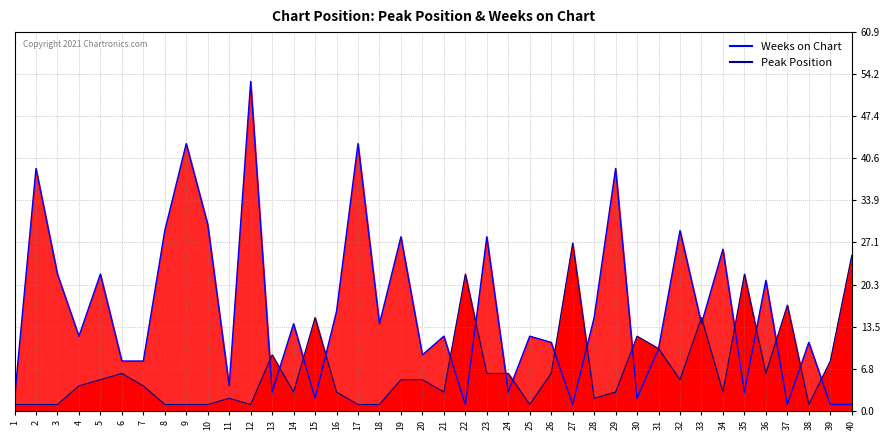

How many times do Weeks on Chart (line) and Peak Position (line) cross each other?

18